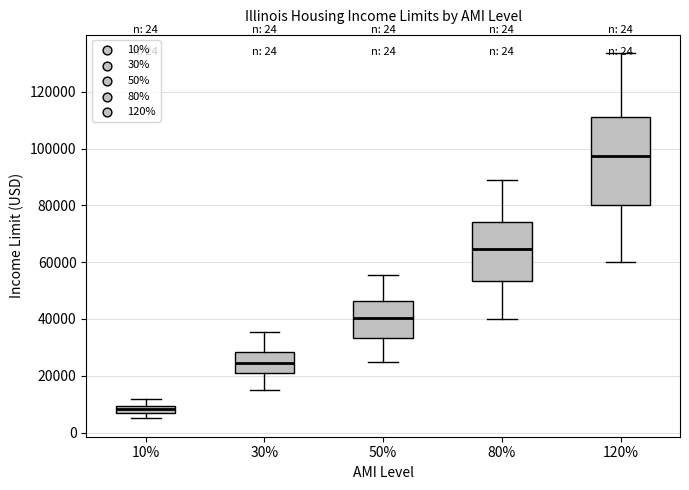

Where does the upper whisker of the box at x = 10% end on the y-axis? The values are not printed on the chart, so give them approximately, as read against the axis.

12000